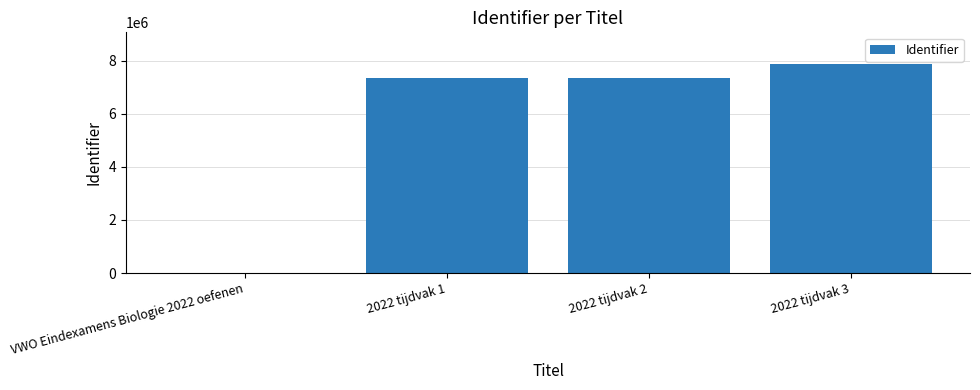

True or false: the data shows 3090504 at VWO Eindexamens Biologie 2022 oefenen.

False